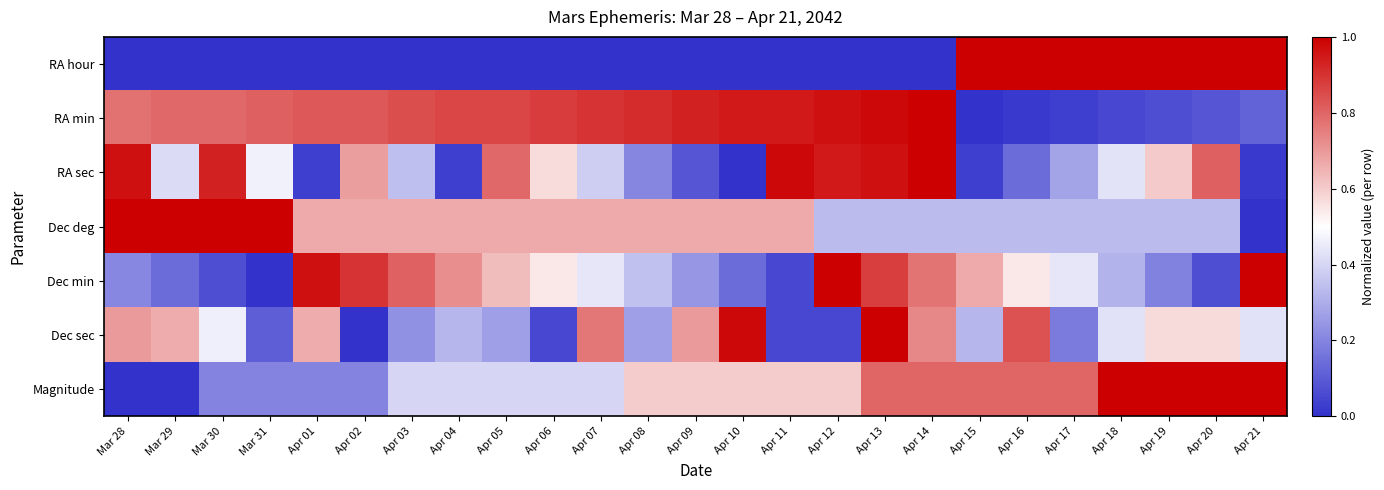

What is the difference between the highest and lowest values at Apr 21?

1.0